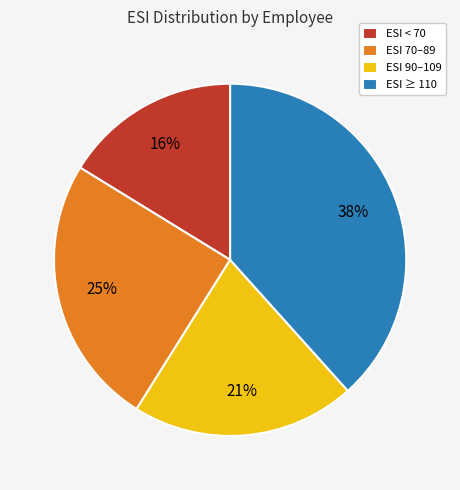

Rank the categories by value from highest to lowest.

ESI ≥ 110, ESI 70–89, ESI 90–109, ESI < 70